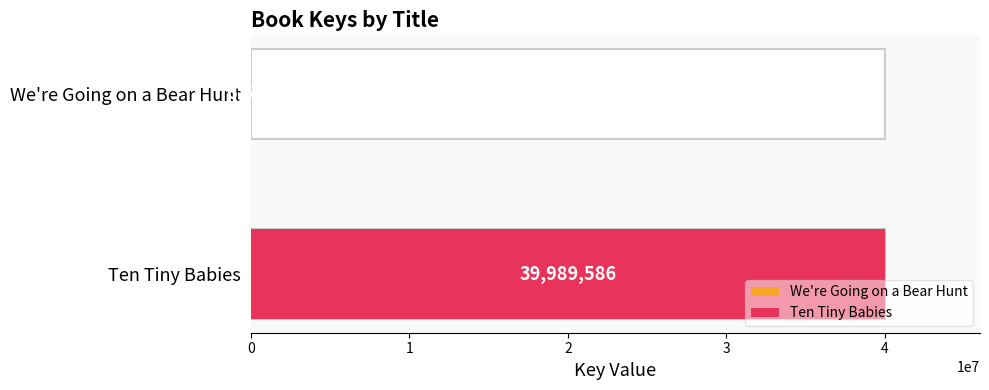

True or false: the data shows 23882196 at Ten Tiny Babies.

False